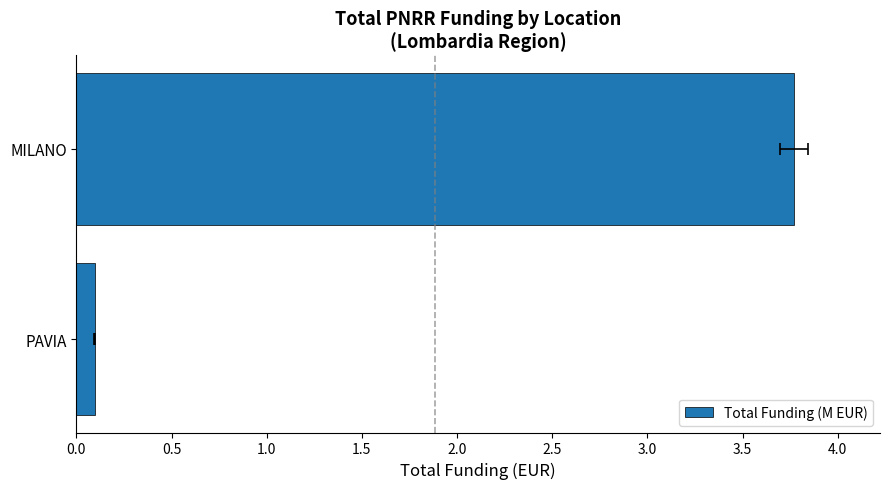

What is the sum of all values?

3.9